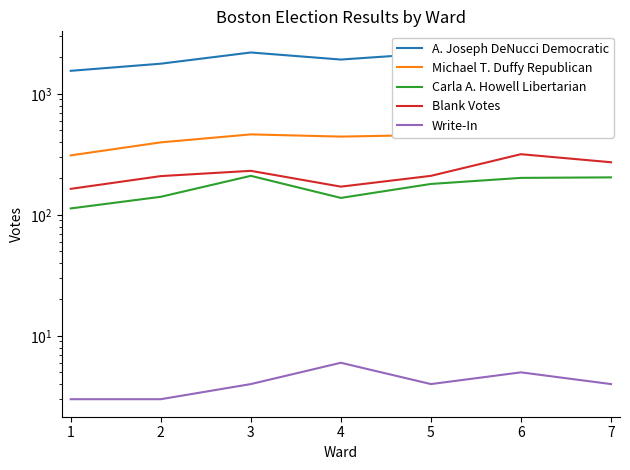

What is the value of the Michael T. Duffy Republican point at the 4th from the left?

443